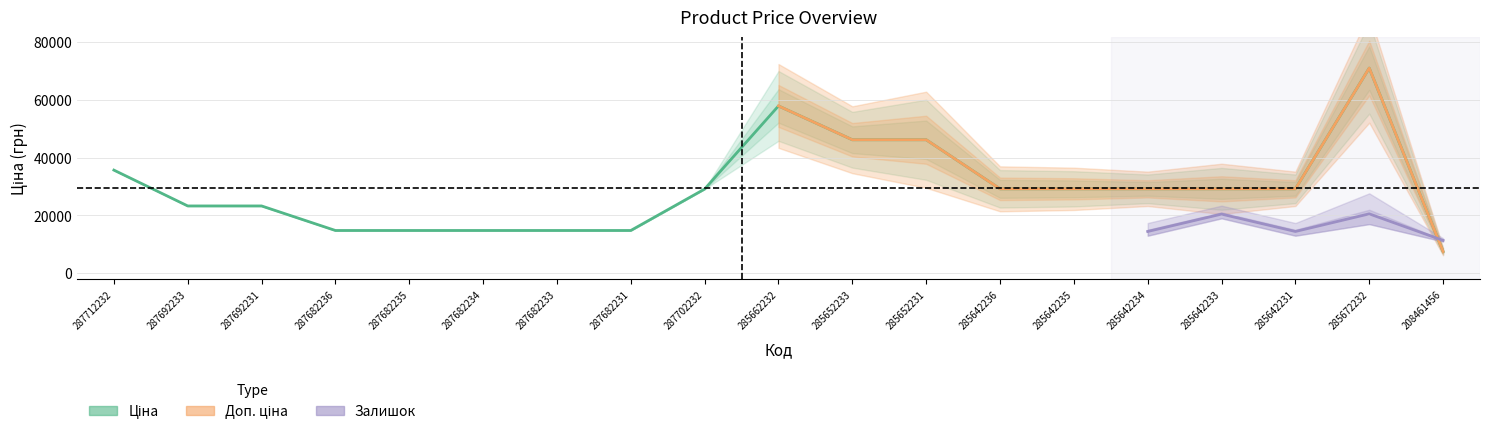

What are all the series names shown in the legend?

Ціна, Доп. ціна, Залишок